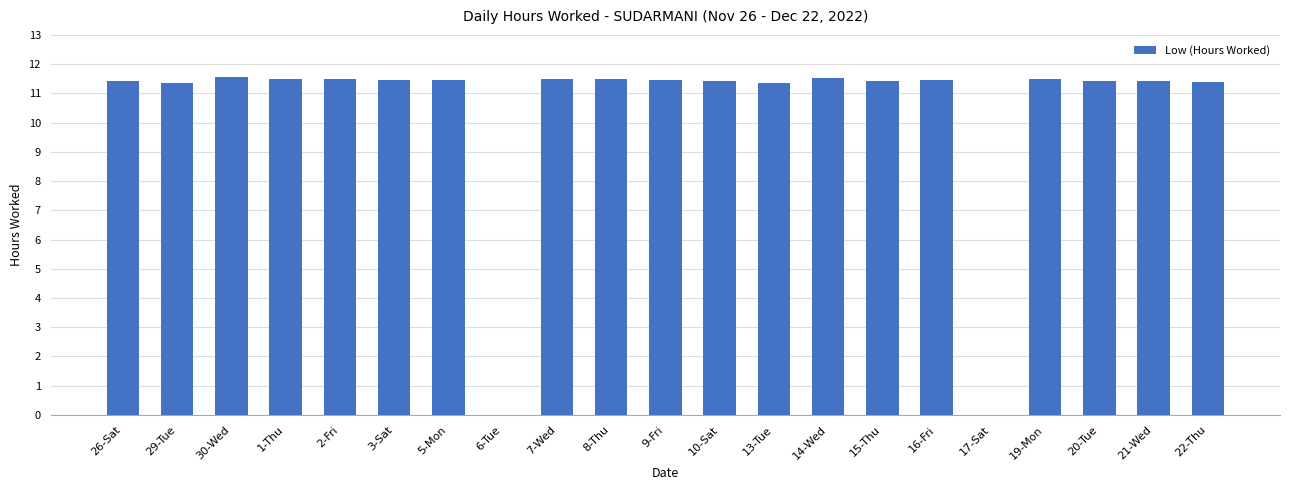

What is the maximum value shown in the chart?

11.6